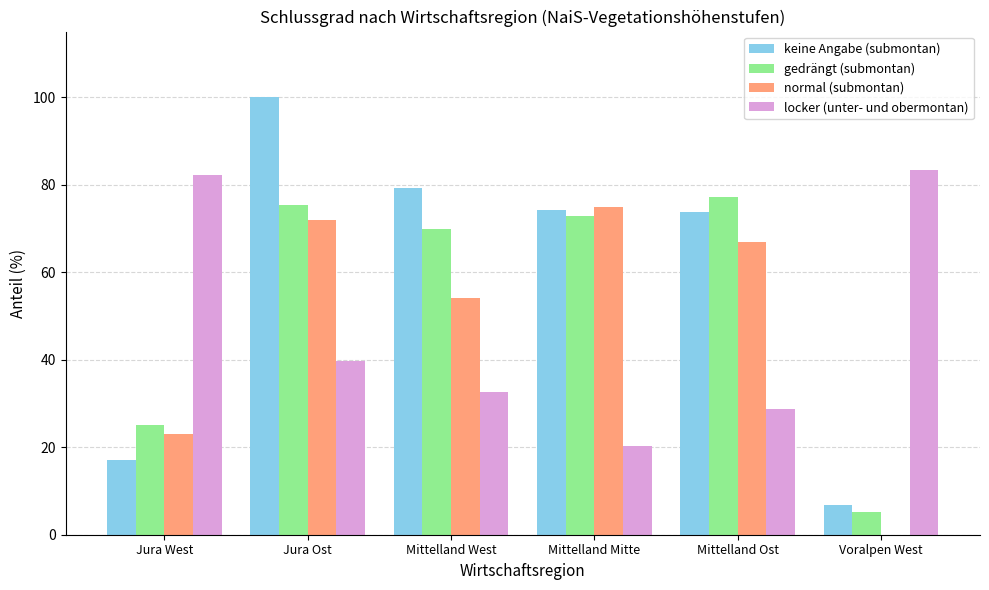

Which label corresponds to the largest value in the chart?

Jura Ost